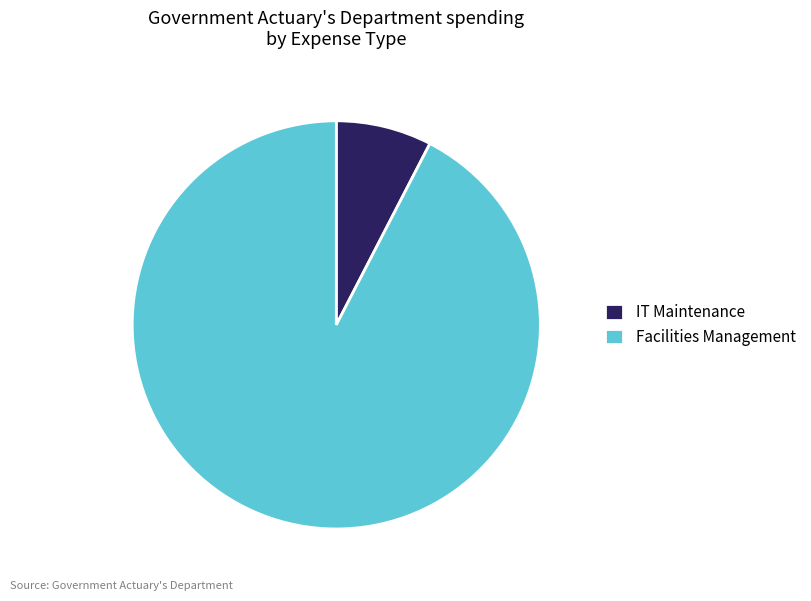

Is there any slice that represents more than half of the pie?

Yes